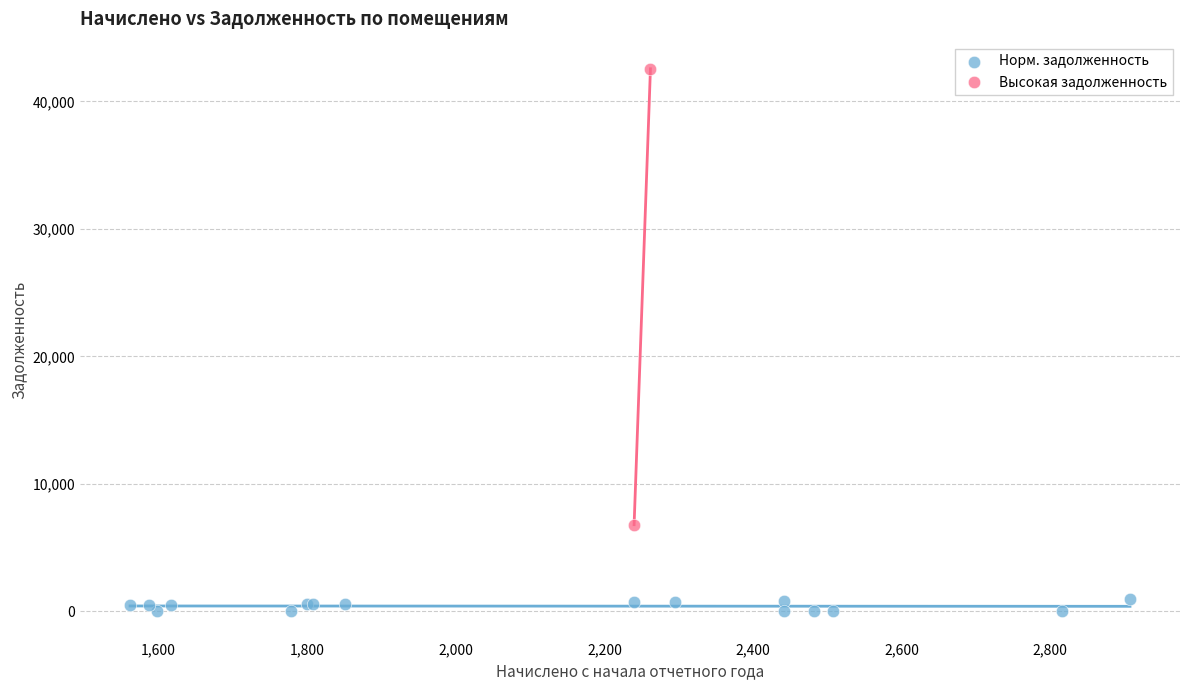

Which series contains the lowest Y value?

Норм. задолженность